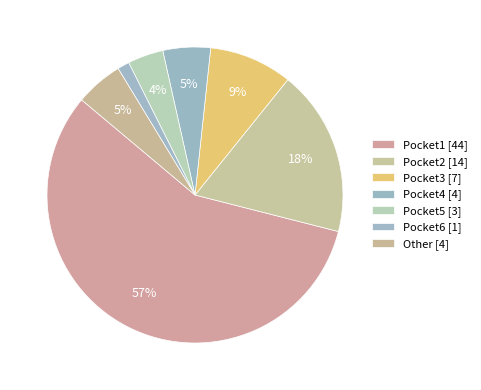

Does any single category account for the majority?

Yes